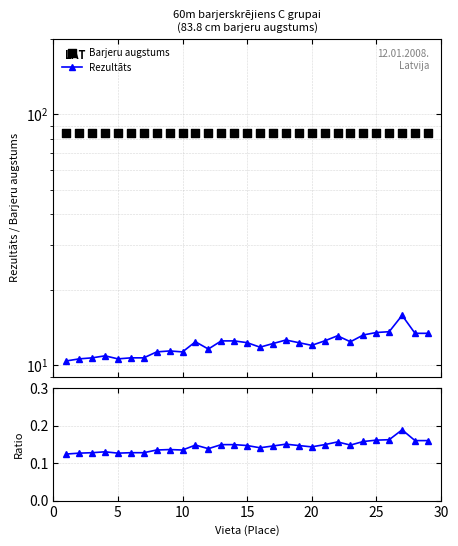

Which series contains the highest Y value?

Barjeru augstums